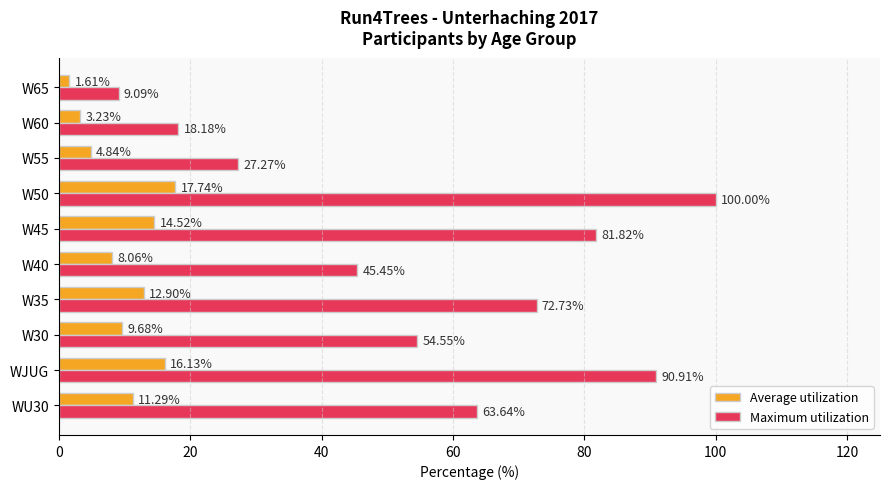

List the labels in order of Maximum utilization value, largest first.

W50, WJUG, W45, W35, WU30, W30, W40, W55, W60, W65